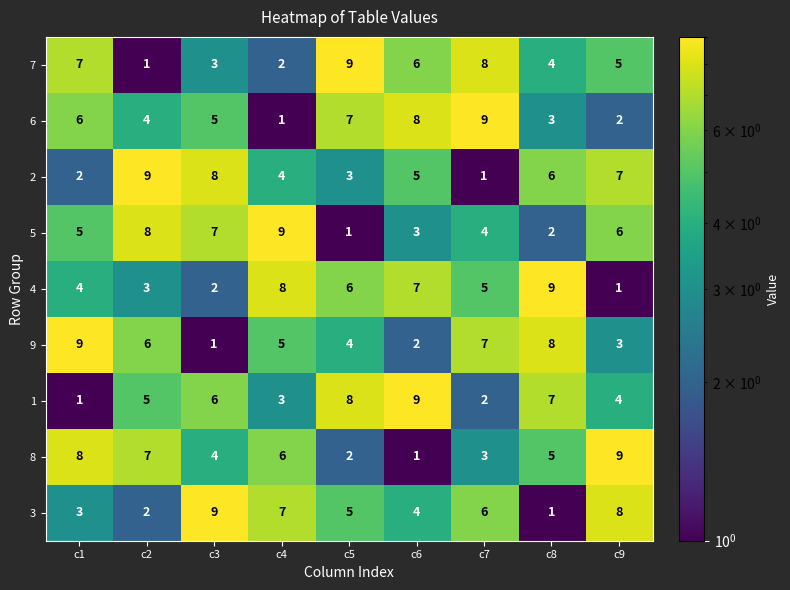

Is it true that 6 equals 6 at c1?

True